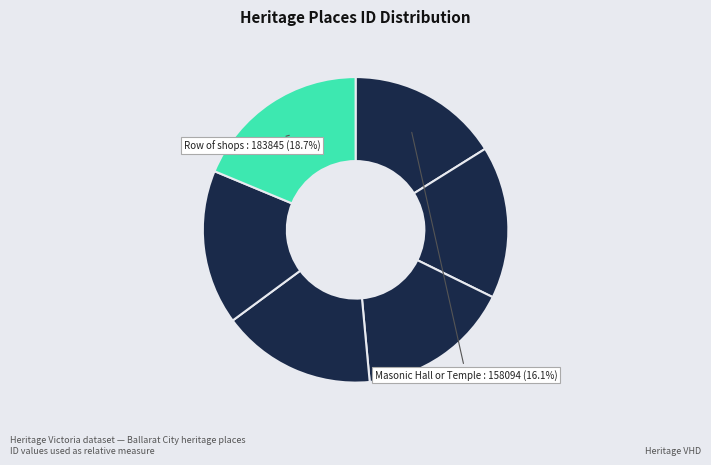

Which slice is the largest?

Row of shops